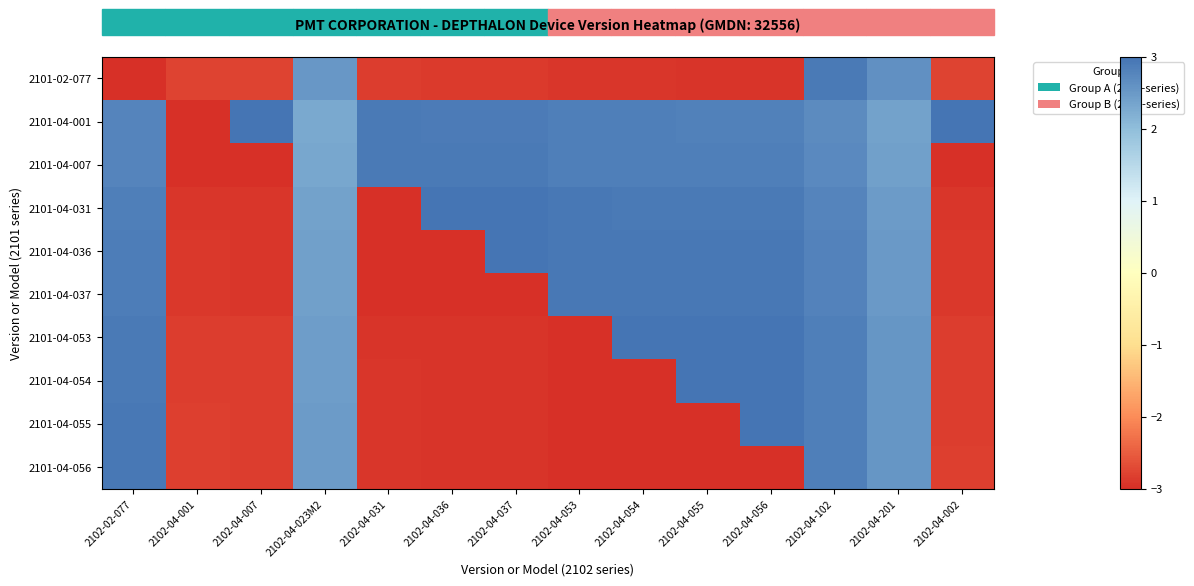

What is the maximum value shown in the chart?

3.0